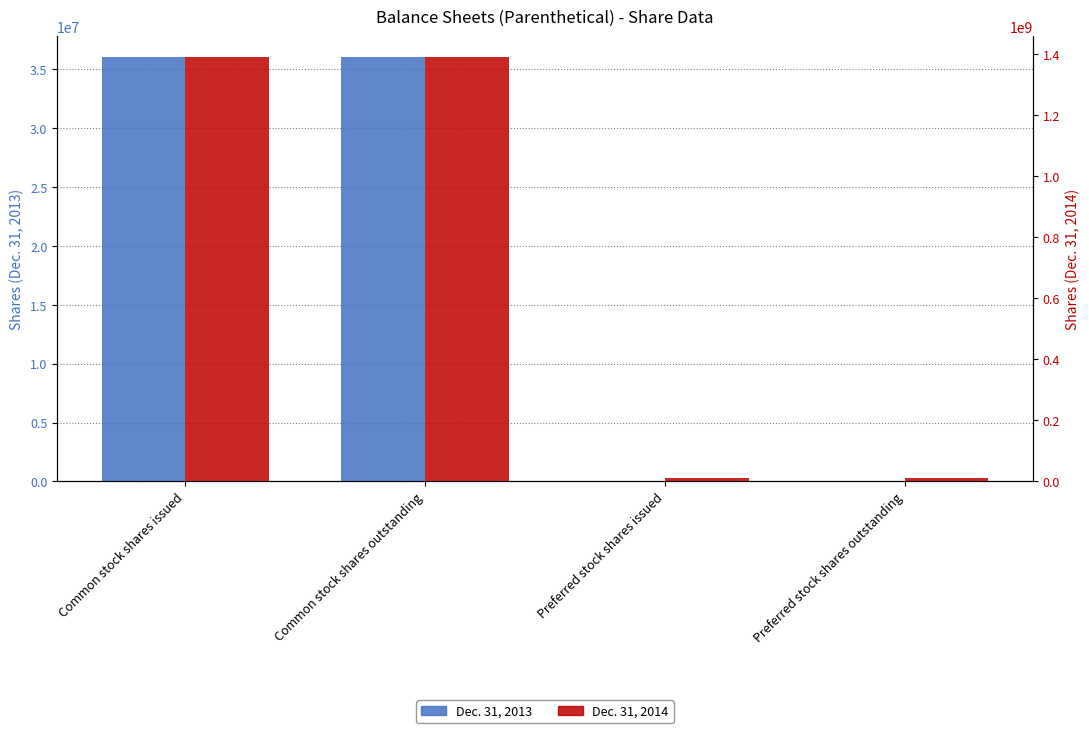

How many bars are there in each group?

2